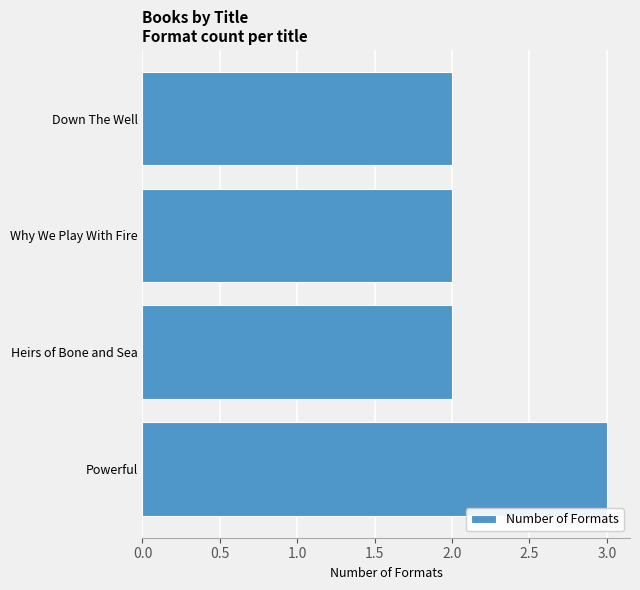

What is the difference between the maximum and minimum values?

1